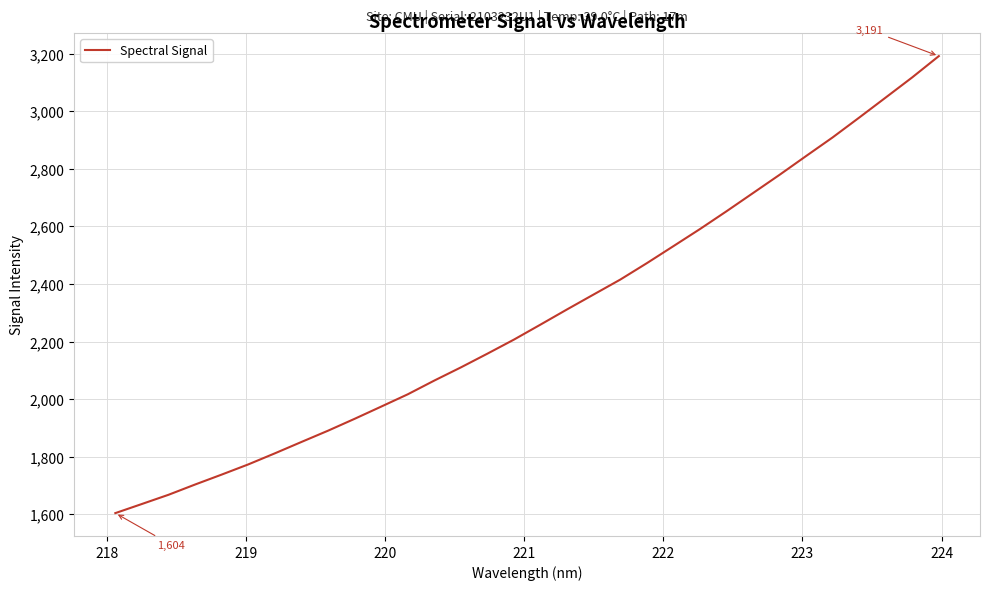

How many lines are shown in the chart?

1